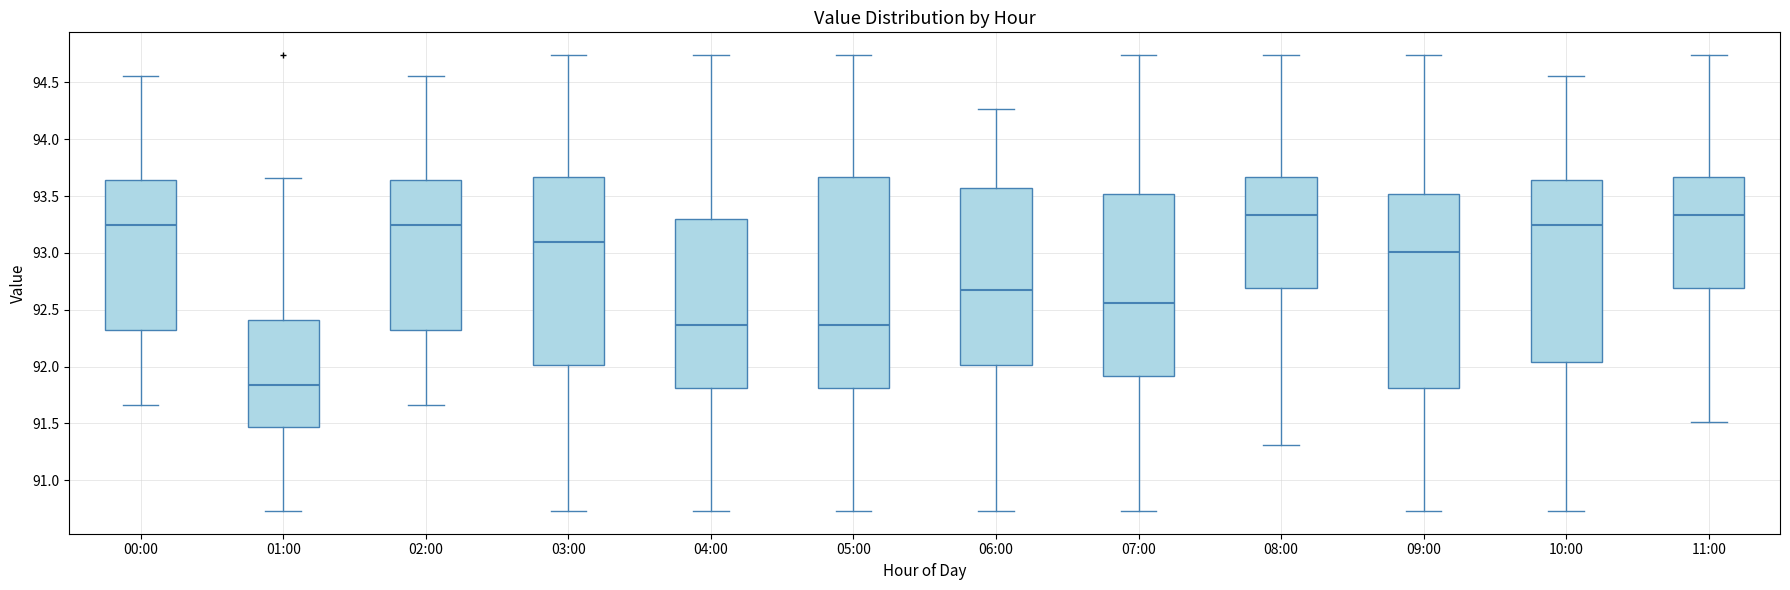

Reading left to right, transcribe this box plot: for each box, give where its median line is, the range the box spans, and where its two whiskers end, as read against the y-axis. The values are not printed on the chart, so give them approximately, as read against the axis.

00:00: median 93.25, box 92.30 to 93.65, whiskers 91.65 to 94.55
01:00: median 91.85, box 91.45 to 92.40, whiskers 90.75 to 93.65
02:00: median 93.25, box 92.30 to 93.65, whiskers 91.65 to 94.55
03:00: median 93.10, box 92.00 to 93.65, whiskers 90.75 to 94.75
04:00: median 92.35, box 91.80 to 93.30, whiskers 90.75 to 94.75
05:00: median 92.35, box 91.80 to 93.65, whiskers 90.75 to 94.75
06:00: median 92.65, box 92.00 to 93.55, whiskers 90.75 to 94.25
07:00: median 92.55, box 91.90 to 93.50, whiskers 90.75 to 94.75
08:00: median 93.35, box 92.70 to 93.65, whiskers 91.30 to 94.75
09:00: median 93.00, box 91.80 to 93.50, whiskers 90.75 to 94.75
10:00: median 93.25, box 92.05 to 93.65, whiskers 90.75 to 94.55
11:00: median 93.35, box 92.70 to 93.65, whiskers 91.50 to 94.75